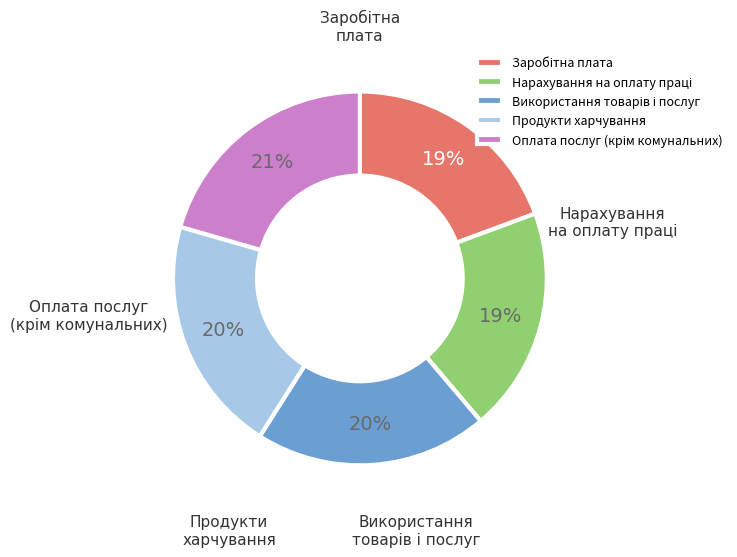

Do Оплата послуг (крім комунальних) and Нарахування на оплату праці together represent more than half of the pie?

No